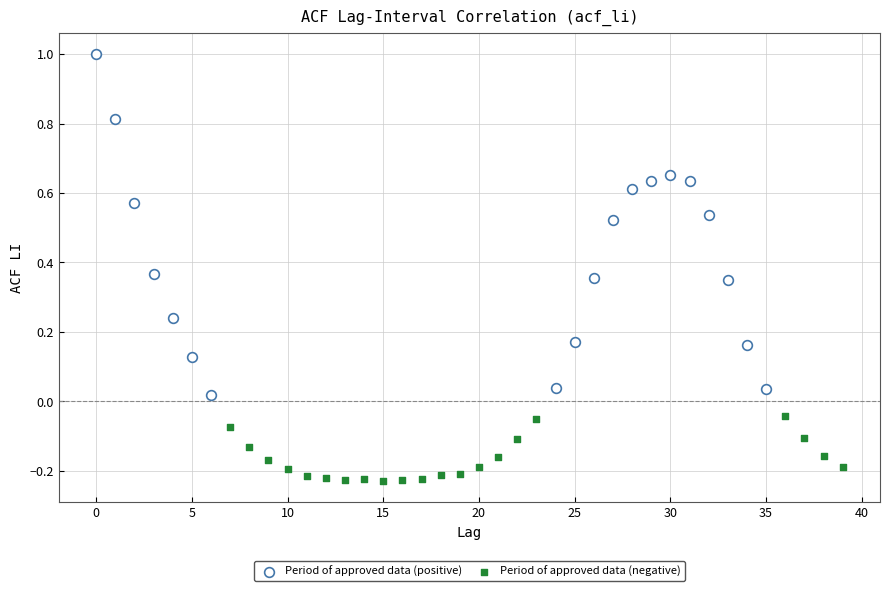

Which series reaches the minimum Y coordinate?

Period of approved data (negative)